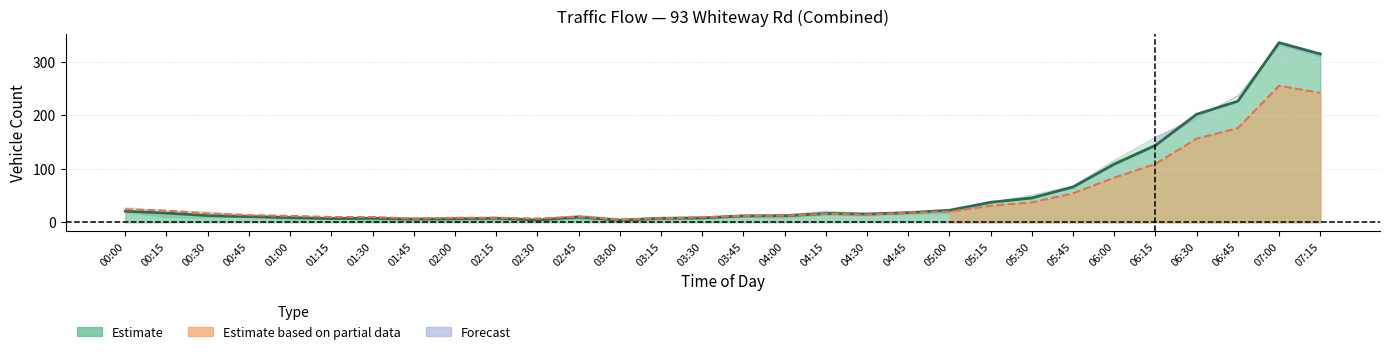

True or false: 7 Day Avg has more than 1 points higher than both neighbors.

True